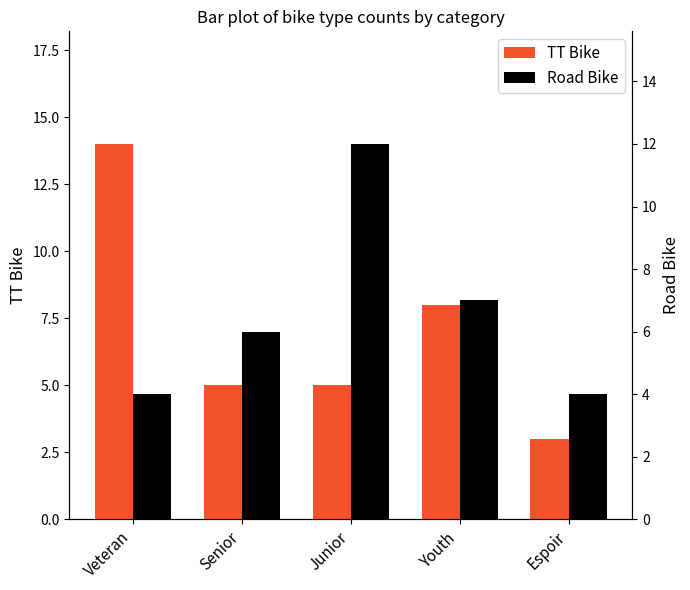

What is the label of the 5th bar from the left?

Espoir